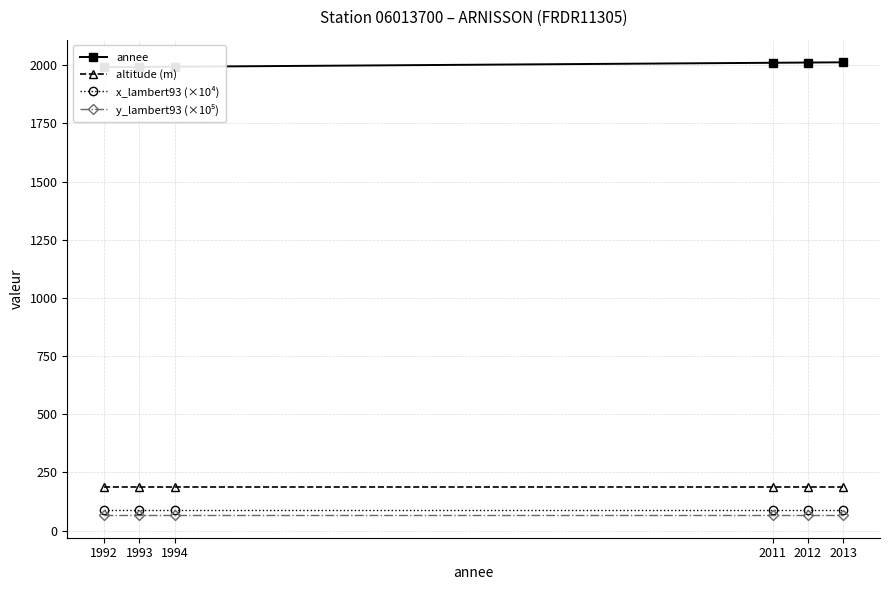

Is this an area chart (filled region under the line)?

No